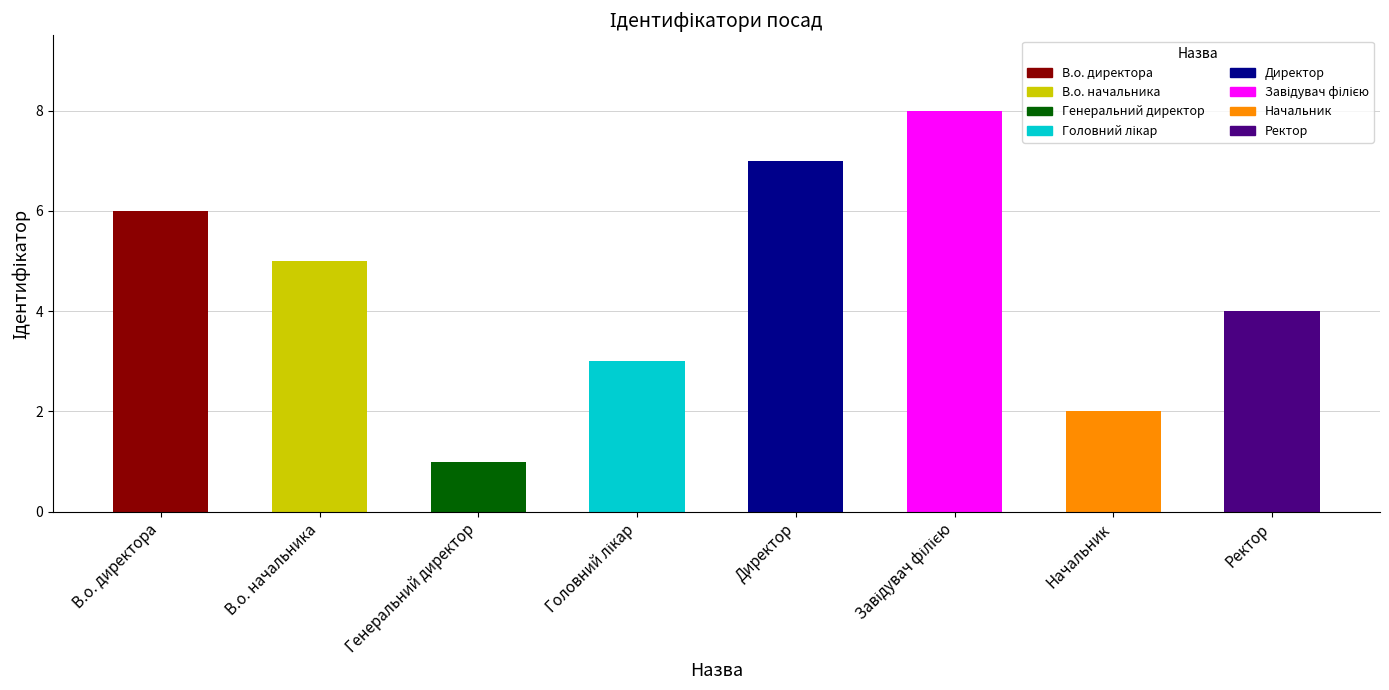

Are the bars horizontal?

No